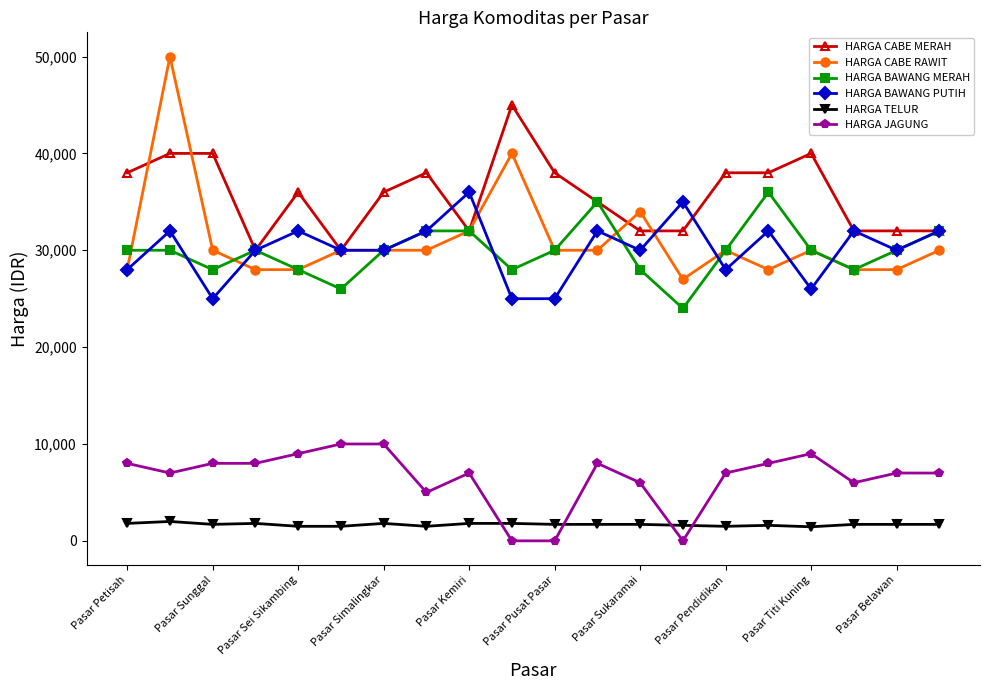

Which series has the largest range (max minus min)?

HARGA CABE RAWIT